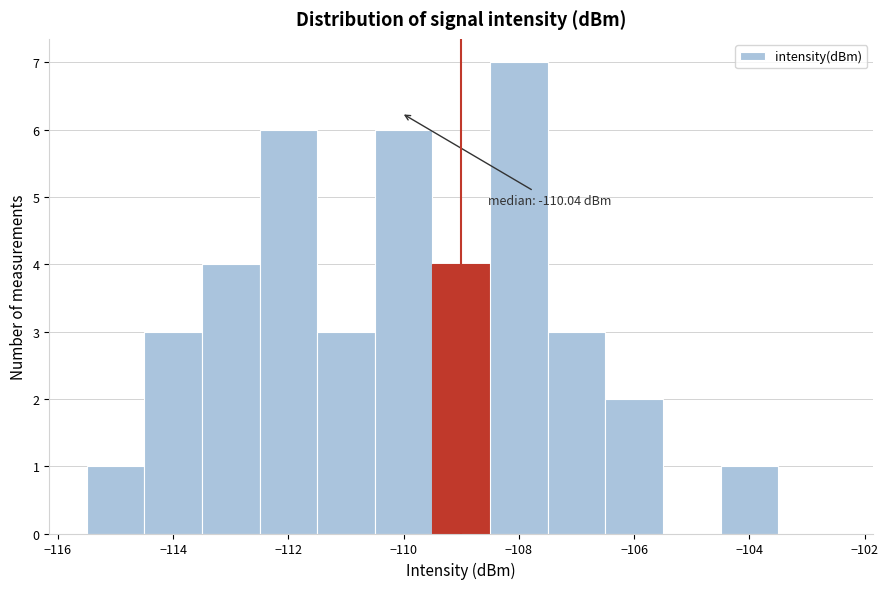

Which range on the x-axis has the tallest bar?

-108.5 to -107.5